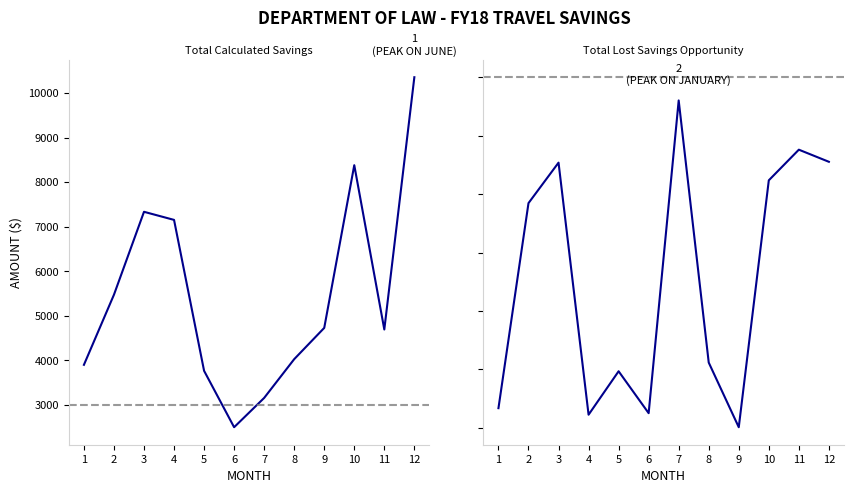

What is the total value across all series at 5?

4249.6